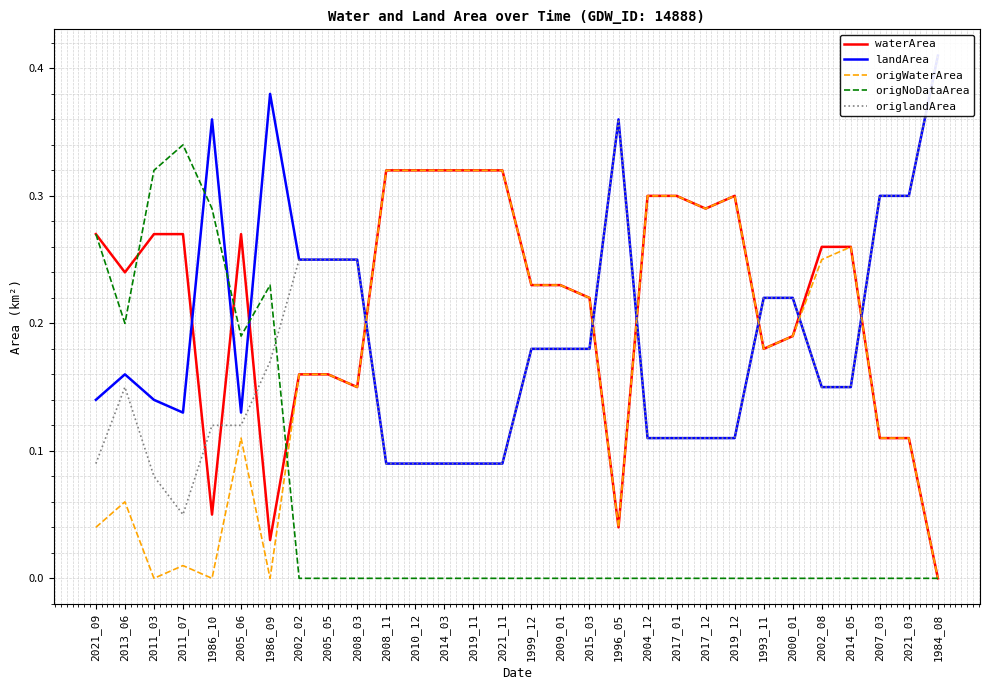

Does the chart display data point markers on the line(s)?

No